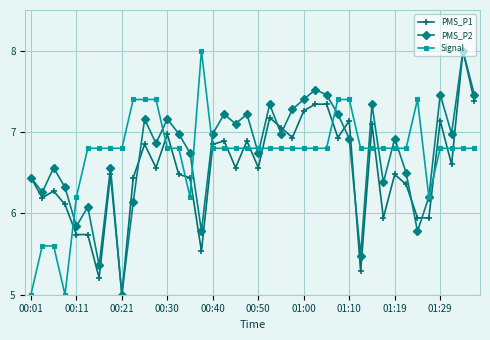

How many lines are shown in the chart?

3